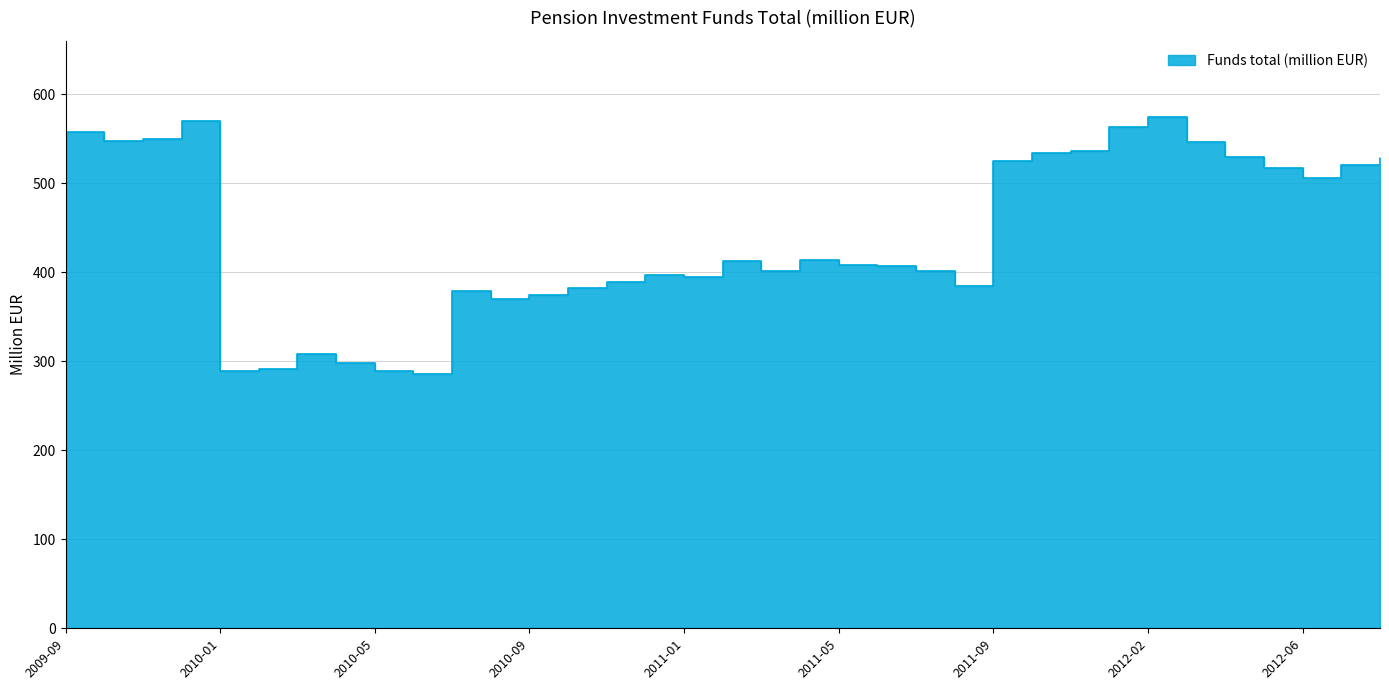

At which category does the chart reach its peak across all series?

2012-02